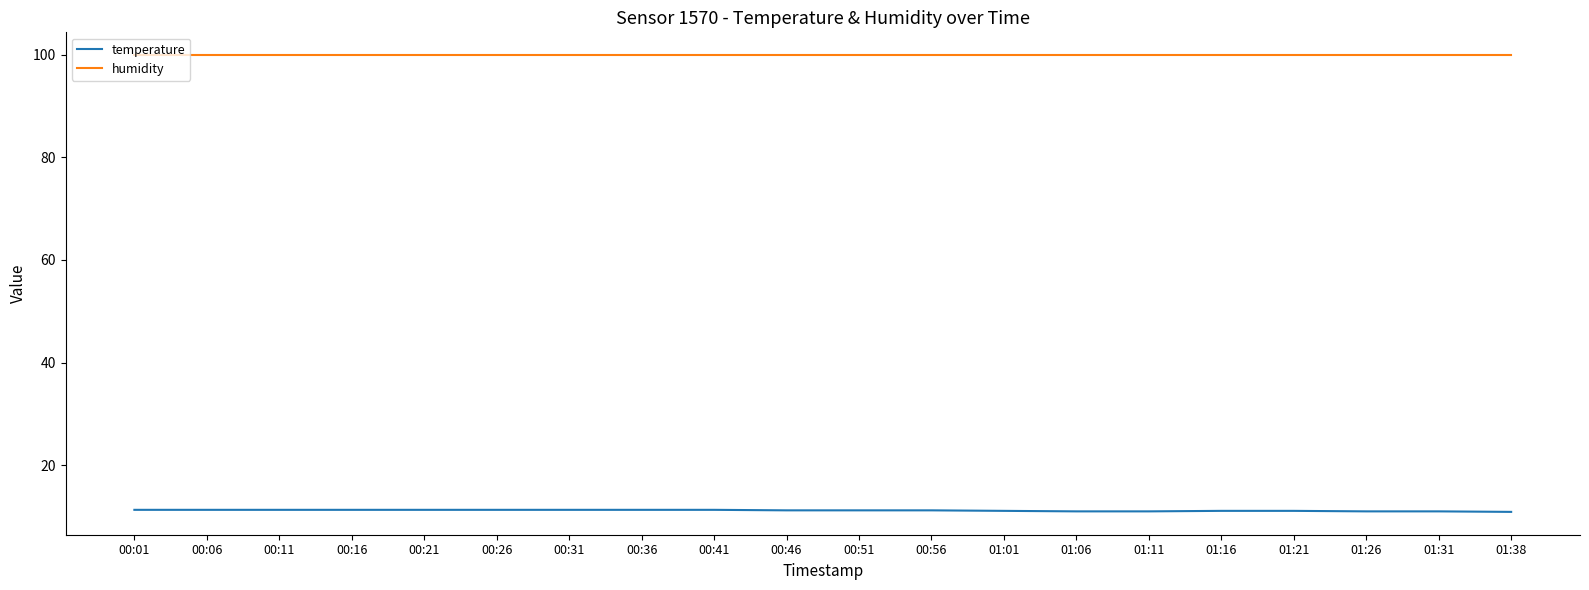

What is the greatest value displayed?

99.9